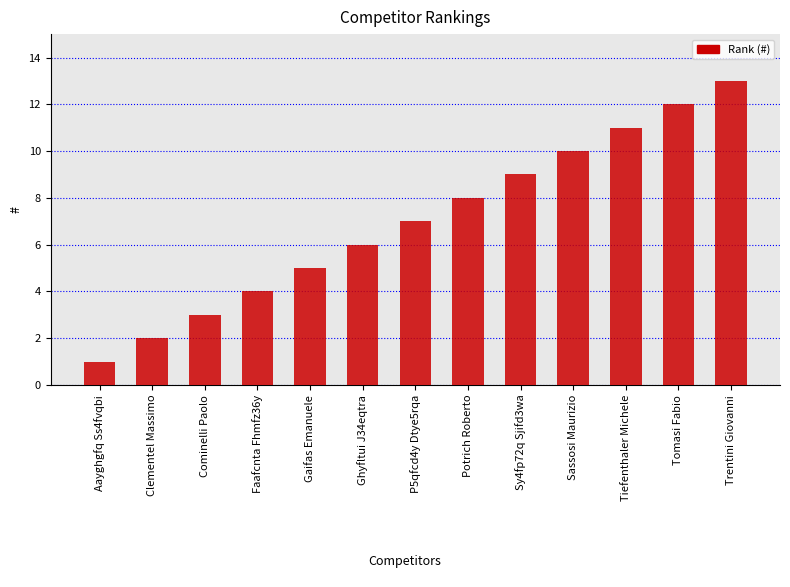

At which label is the value closest to 7?

P5qfcd4y Dtye5rqa